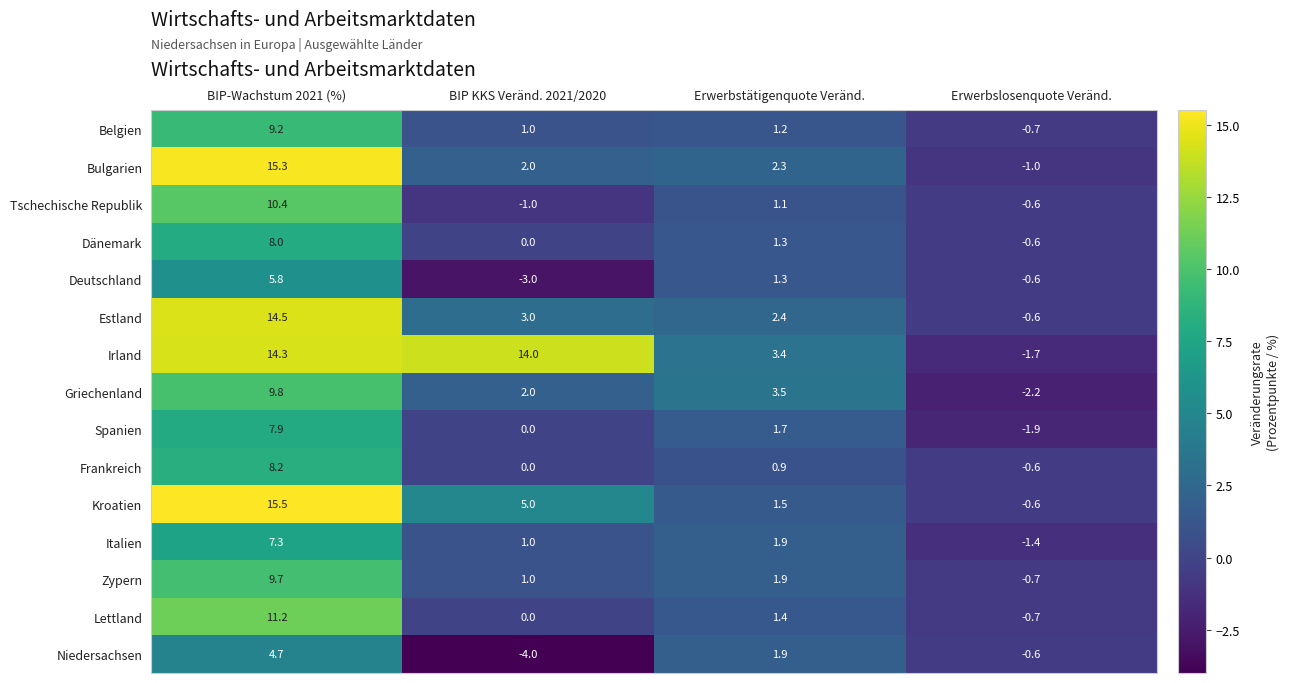

List the series in order of their peak value, highest first.

Kroatien, Bulgarien, Estland, Irland, Lettland, Tschechische Republik, Griechenland, Zypern, Belgien, Frankreich, Dänemark, Spanien, Italien, Deutschland, Niedersachsen